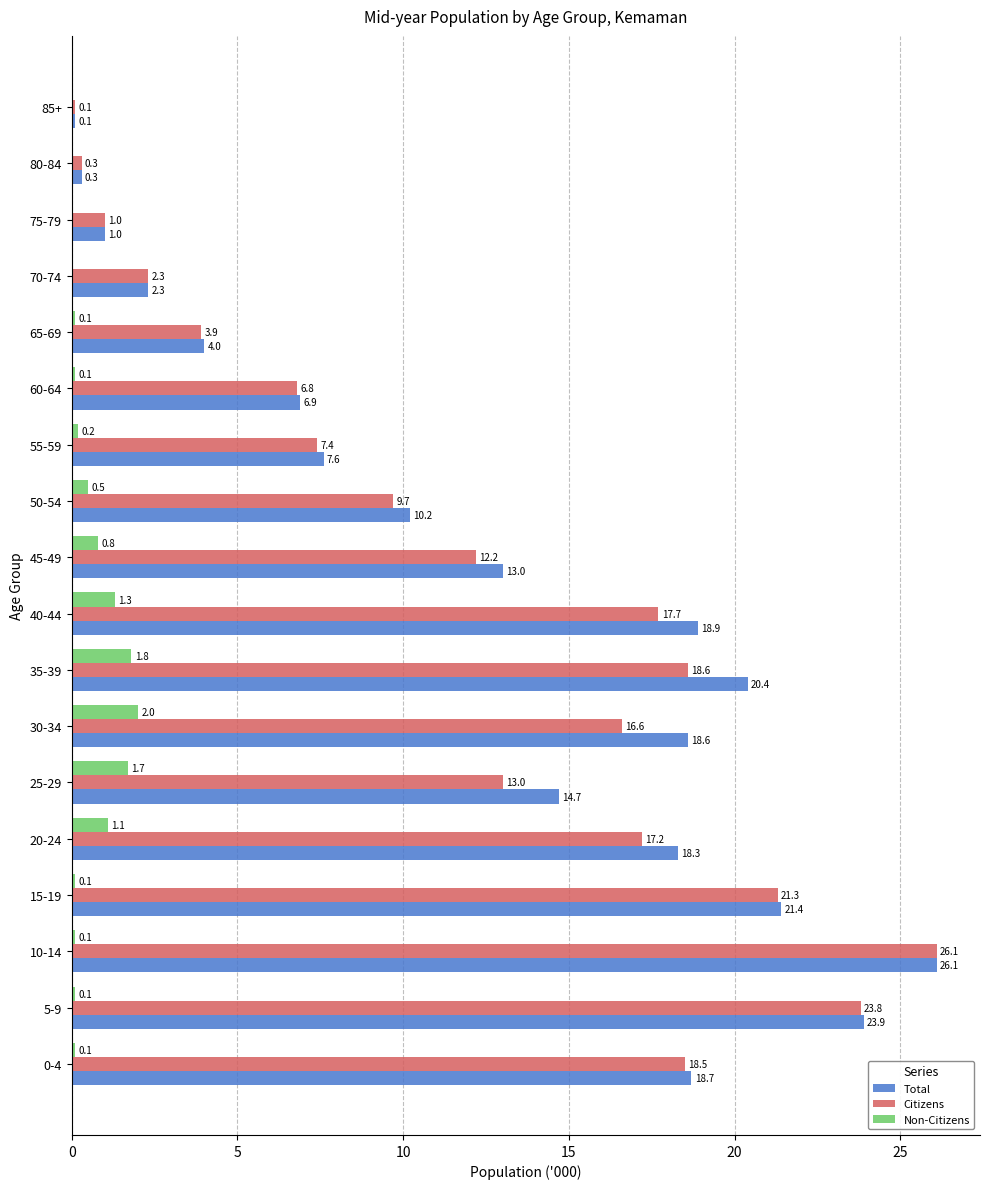

What is the sum of all Non-Citizens values?

10.0